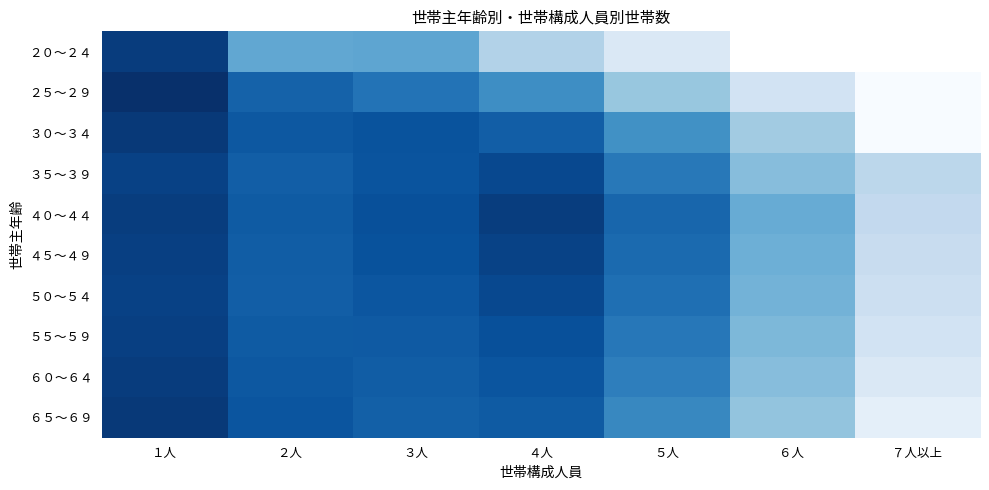

Rank the series at ７人以上 from lowest to highest value.

２０～２４, ２５～２９, ３０～３４, ６５～６９, ６０～６４, ５５～５９, ５０～５４, ４５～４９, ４０～４４, ３５～３９